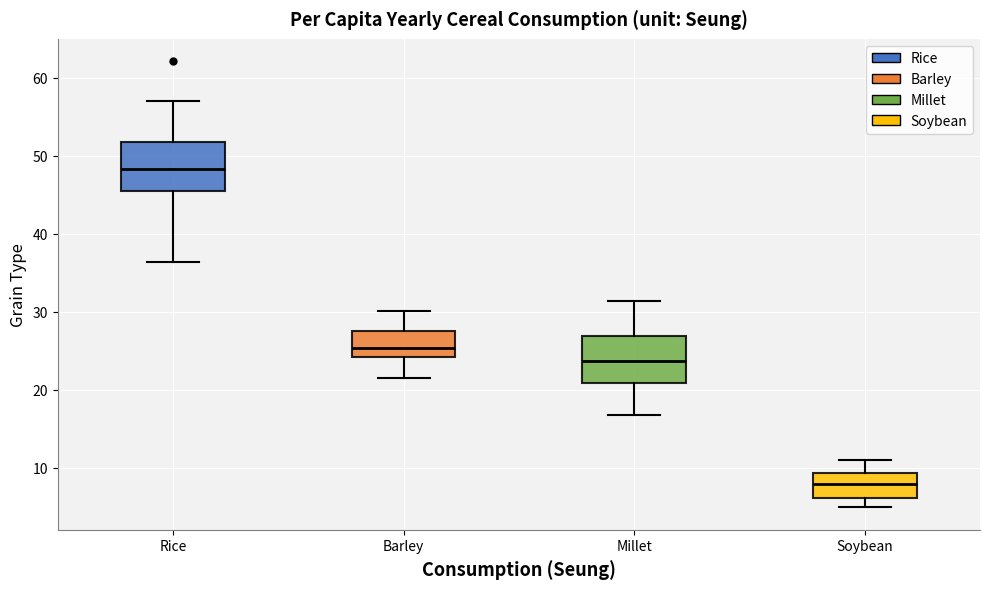

Where does the lower whisker of the box for Soybean end on the y-axis? The values are not printed on the chart, so give them approximately, as read against the axis.

5